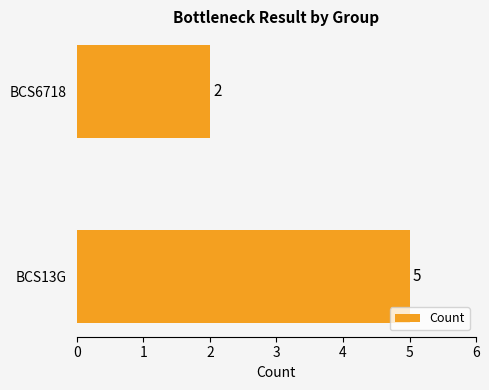

Are the bars grouped side by side (vs. stacked)?

No